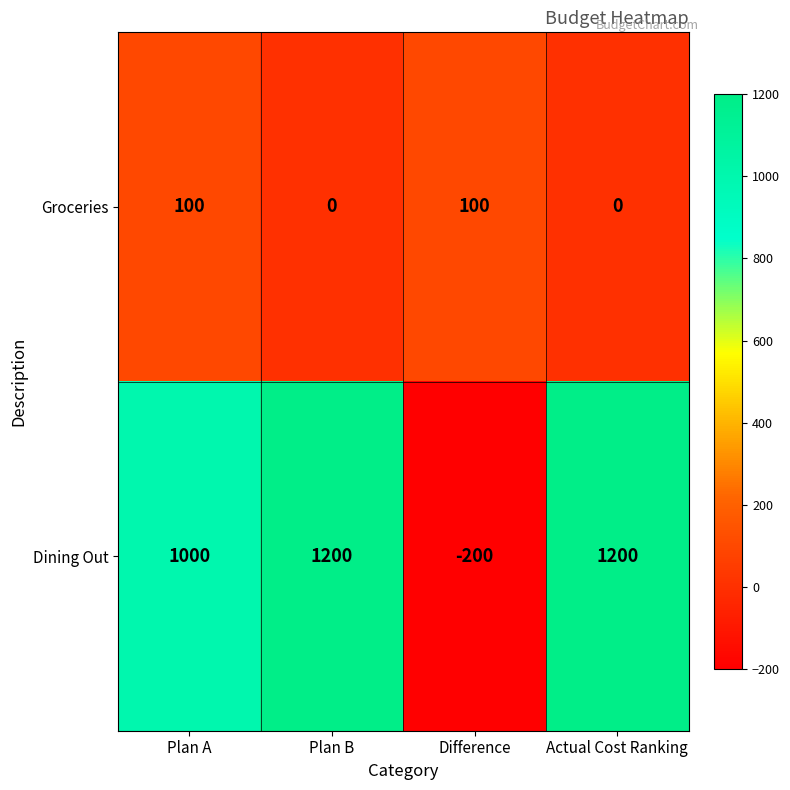

The Groceries series shows 100 at Plan A. True or false?

True